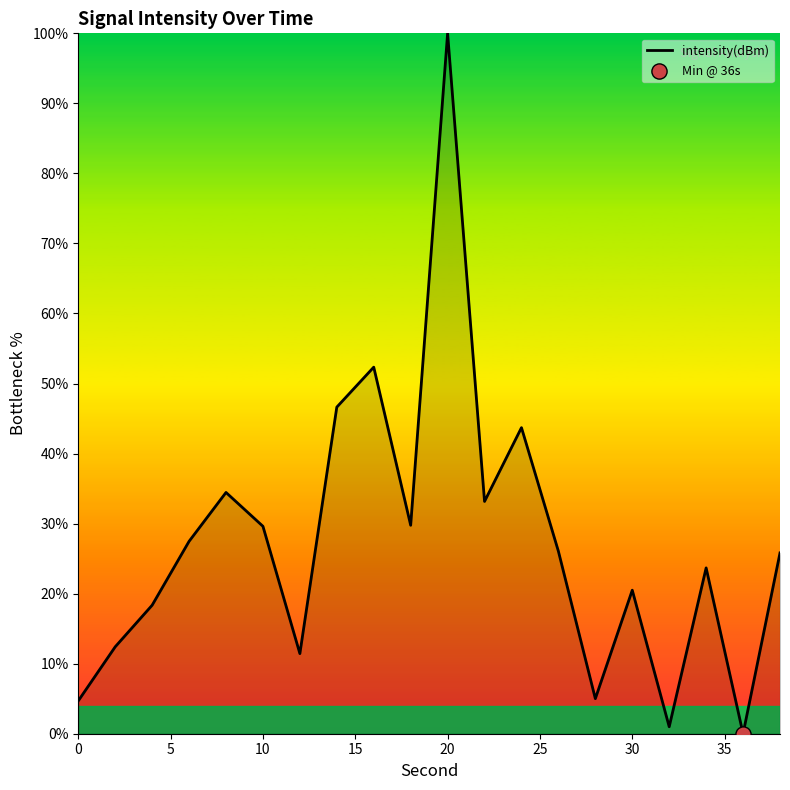

What is the maximum value shown in the chart?

100.0